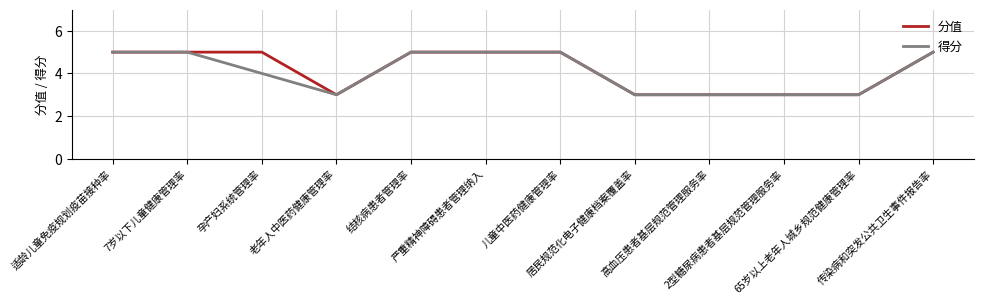

Reading left to right, what are all the values shown in this chart?

分值: 5	5	5	3	5	5	5	3	3	3	3	5
得分: 5	5	4	3	5	5	5	3	3	3	3	5